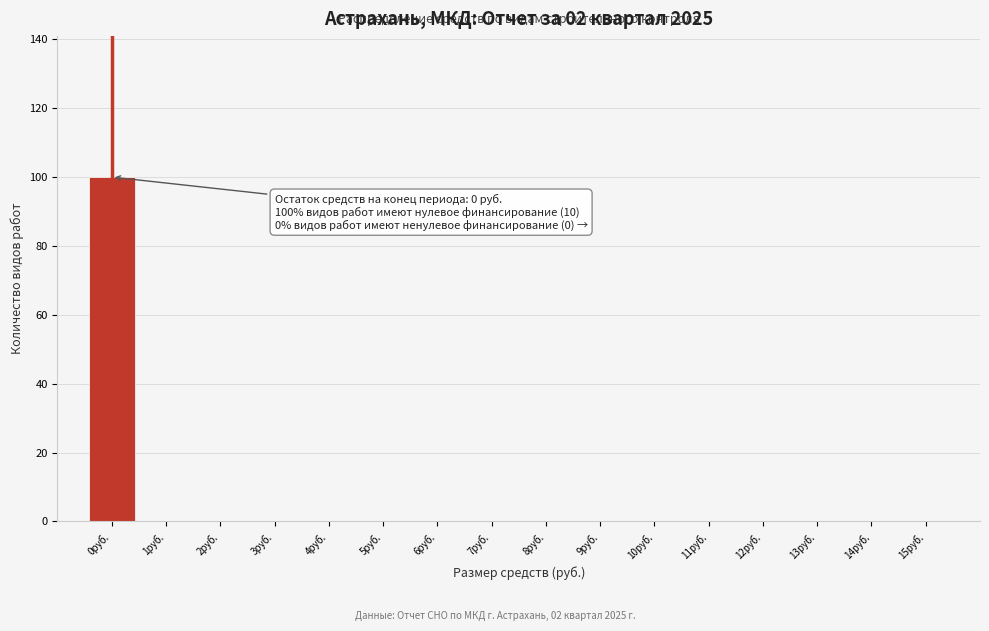

Over which range of the x-axis is the bar tallest?

-0.5 to 0.5